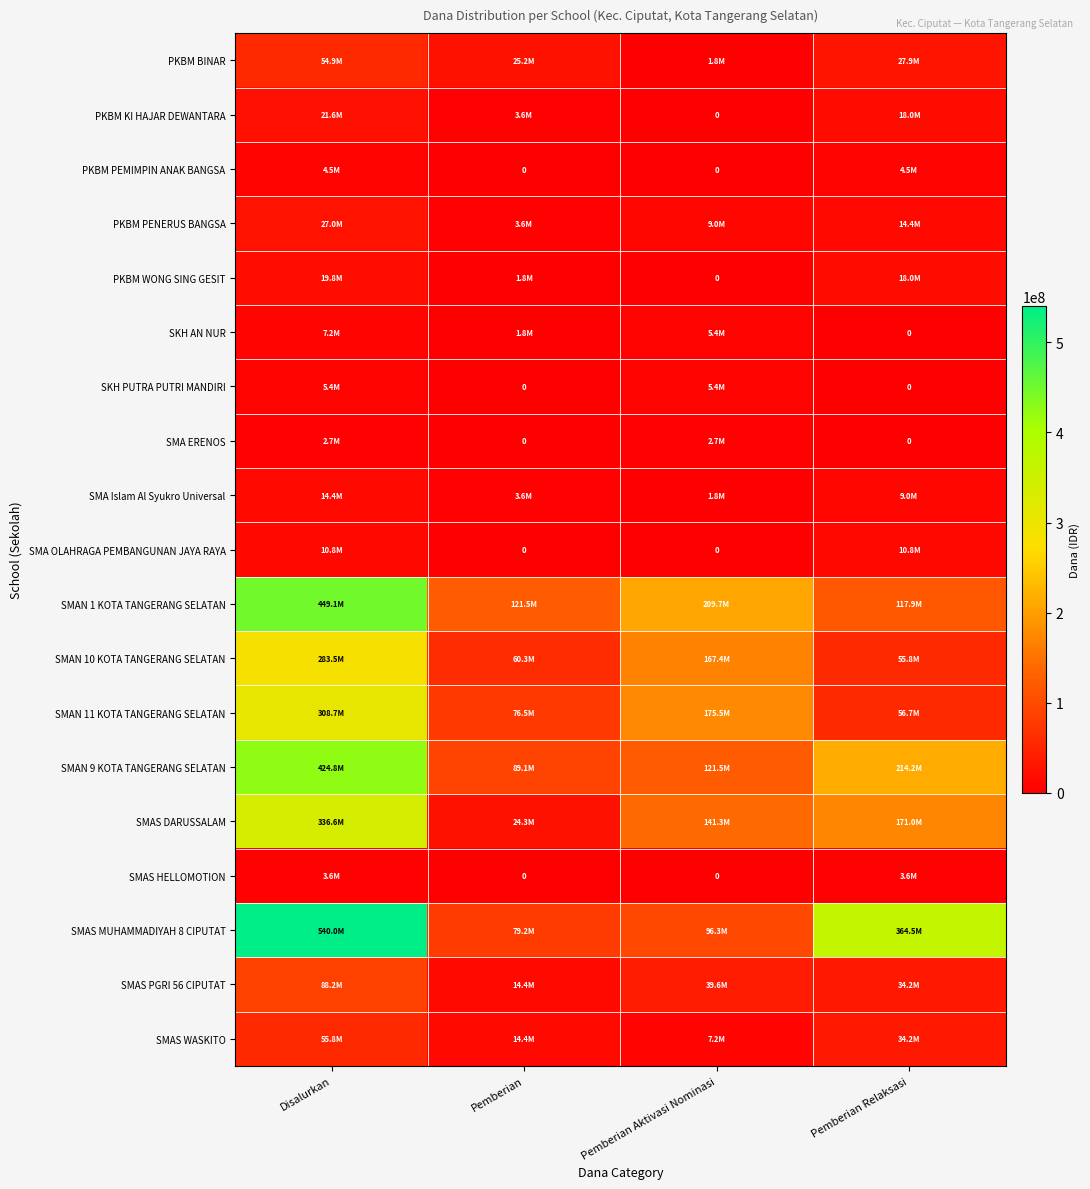

Rank the series by their maximum value, from highest to lowest.

SMAS MUHAMMADIYAH 8 CIPUTAT, SMAN 1 KOTA TANGERANG SELATAN, SMAN 9 KOTA TANGERANG SELATAN, SMAS DARUSSALAM, SMAN 11 KOTA TANGERANG SELATAN, SMAN 10 KOTA TANGERANG SELATAN, SMAS PGRI 56 CIPUTAT, SMAS WASKITO, PKBM BINAR, PKBM PENERUS BANGSA, PKBM KI HAJAR DEWANTARA, PKBM WONG SING GESIT, SMA Islam Al Syukro Universal, SMA OLAHRAGA PEMBANGUNAN JAYA RAYA, SKH AN NUR, SKH PUTRA PUTRI MANDIRI, PKBM PEMIMPIN ANAK BANGSA, SMAS HELLOMOTION, SMA ERENOS